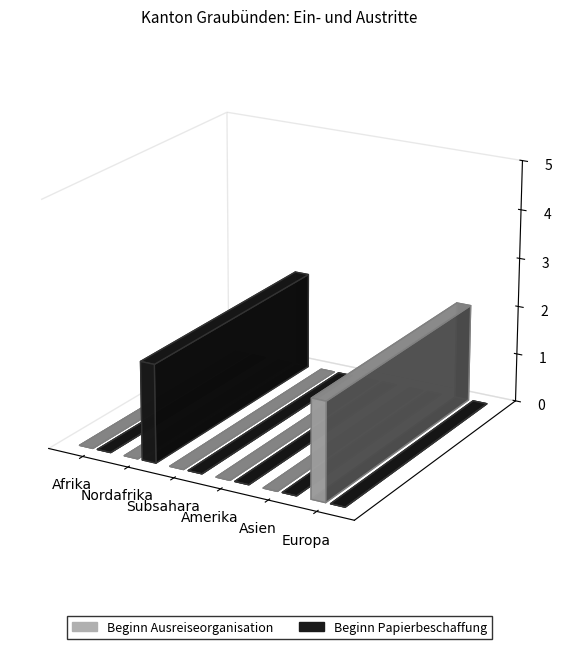

Reading left to right, list all the values displayed in this chart.

Beginn Ausreiseorganisation: 0	0	0	0	0	2
Beginn Papierbeschaffung: 0	2	0	0	0	0